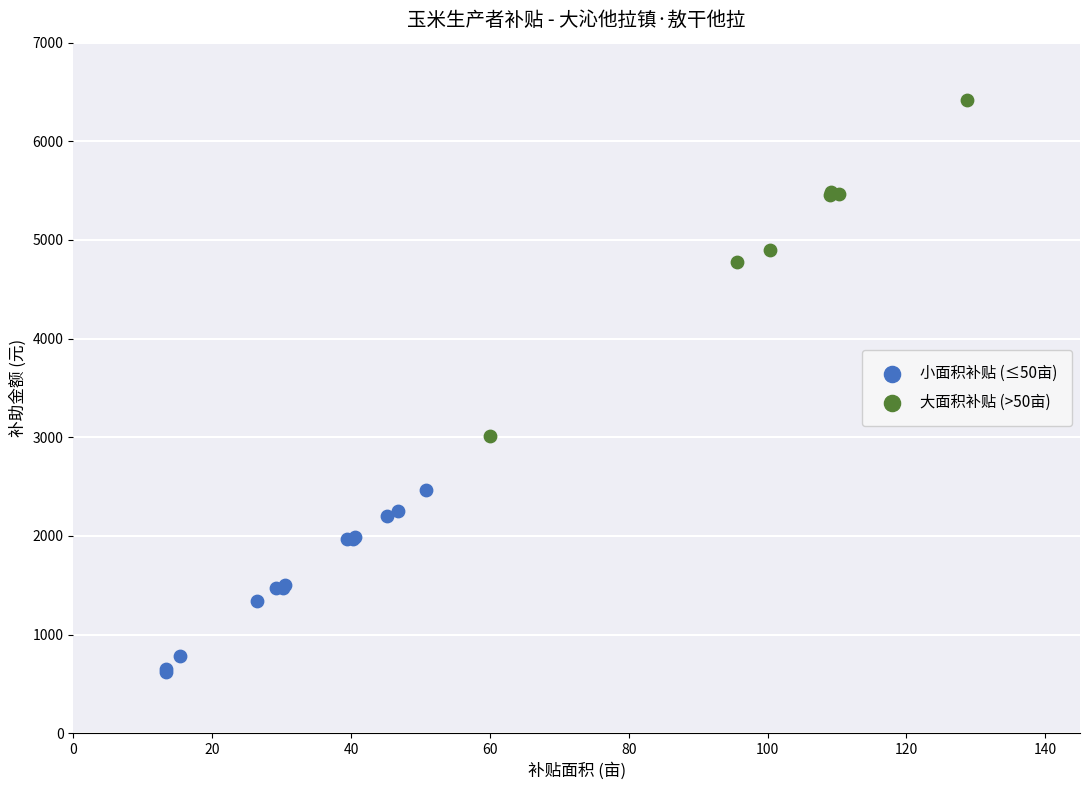

Which series reaches the maximum Y coordinate?

大面积补贴 (>50亩)